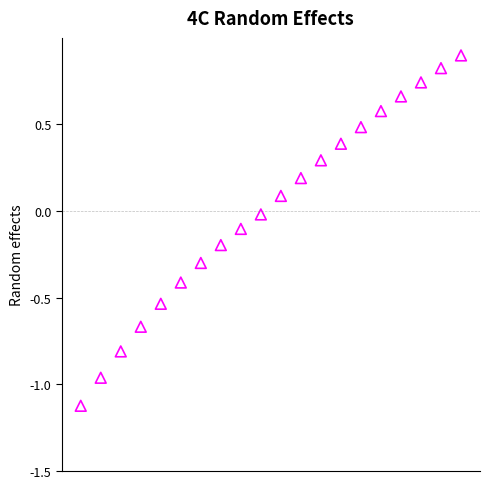

What is the range of Y values (max minus min)?

2.0